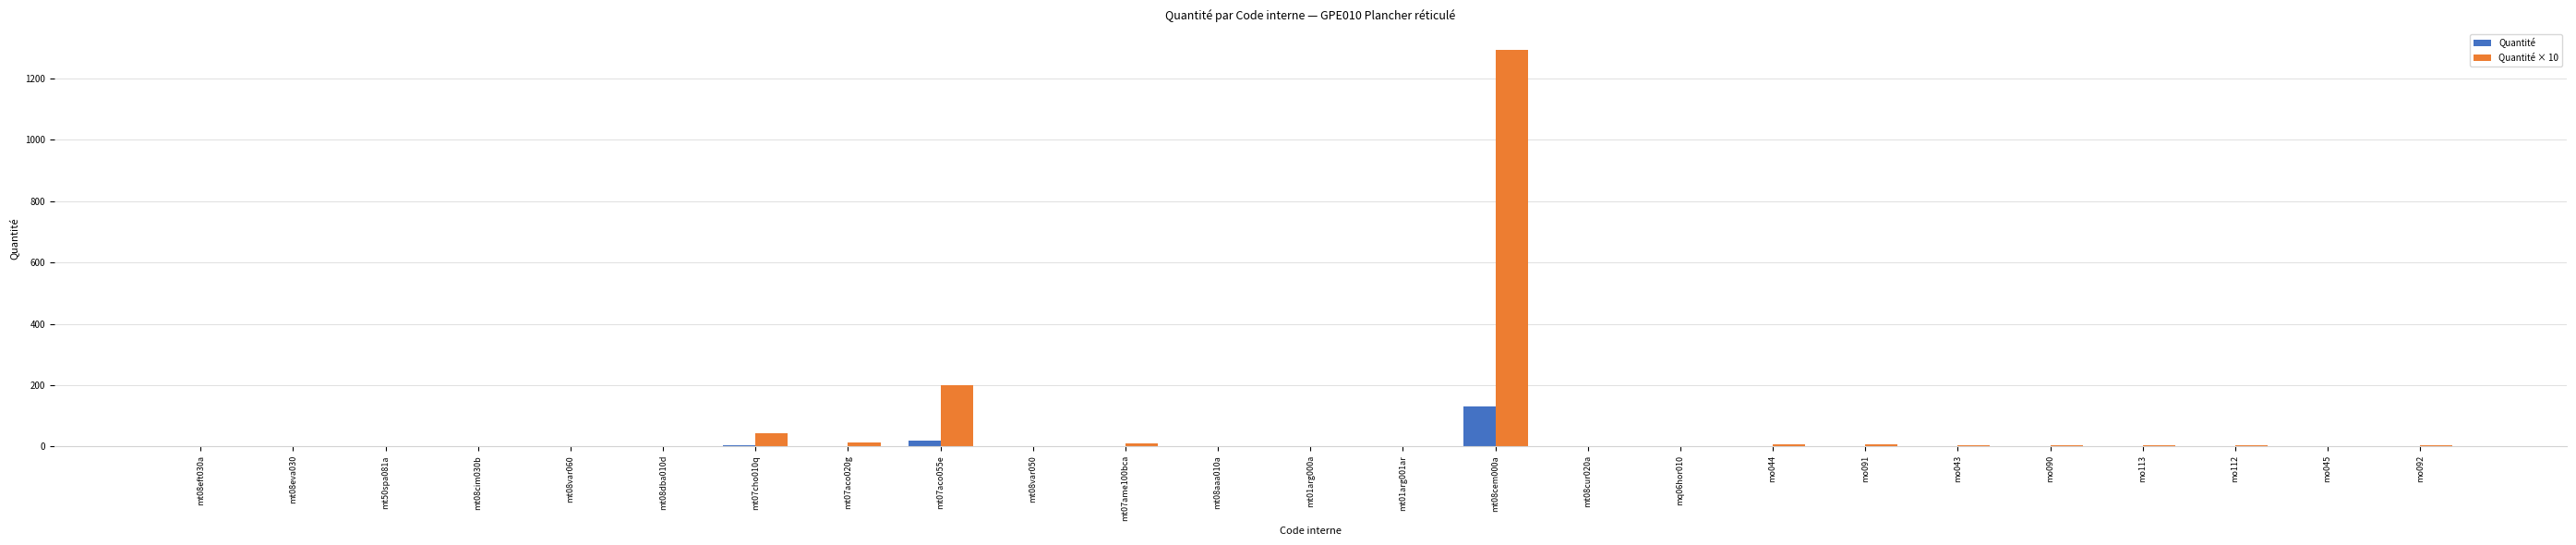

Which label corresponds to the largest value in the chart?

mt08cem000a